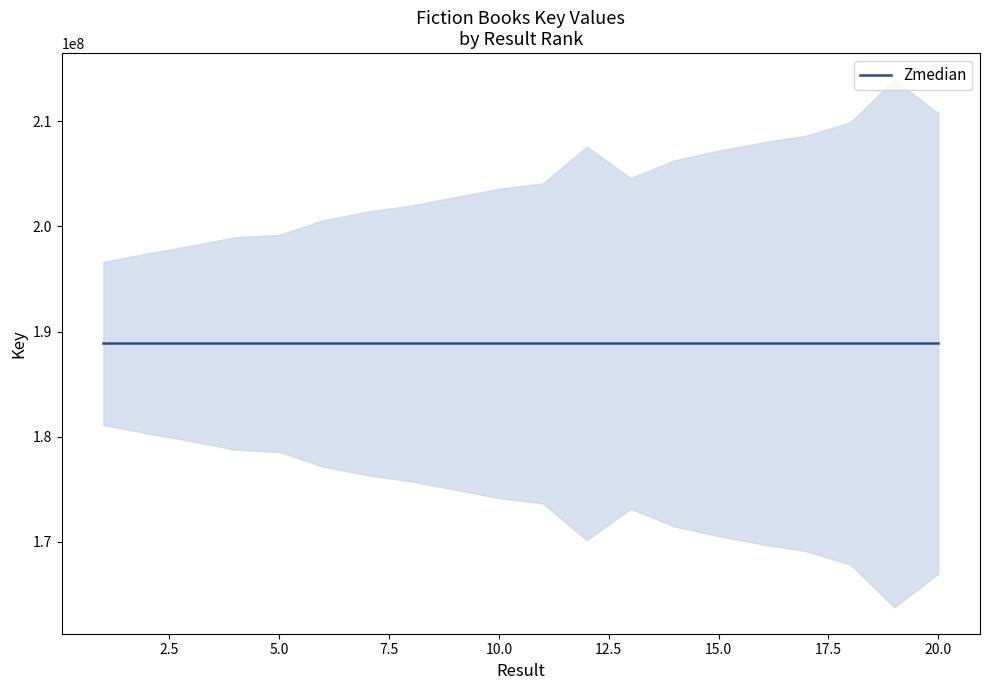

How many data points does each series have?

20